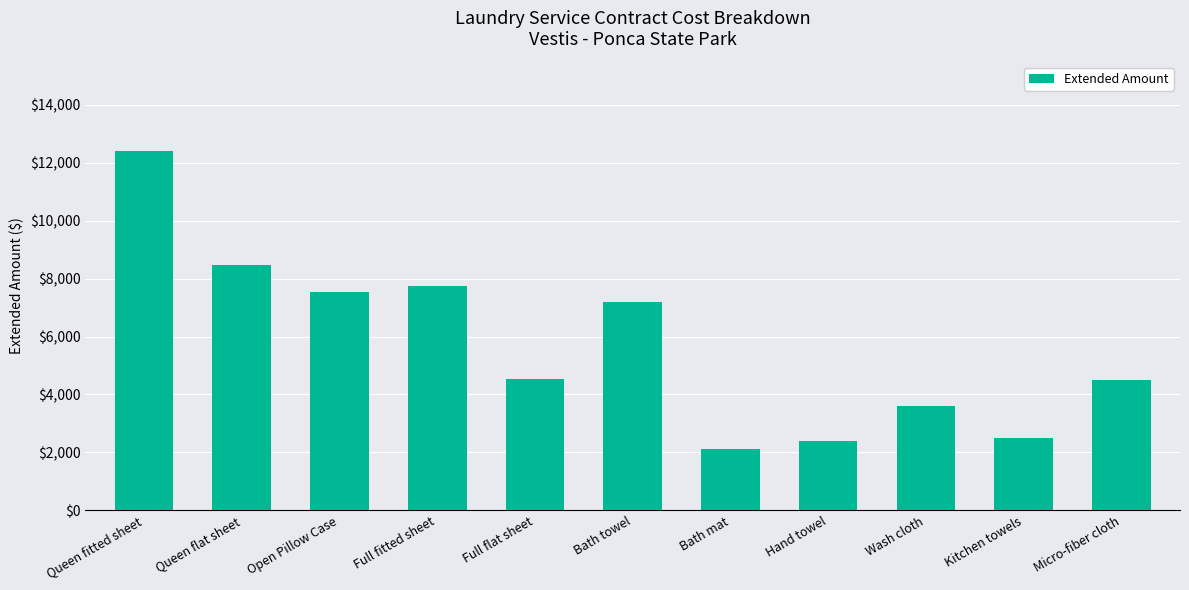

How many bars are there in total?

11